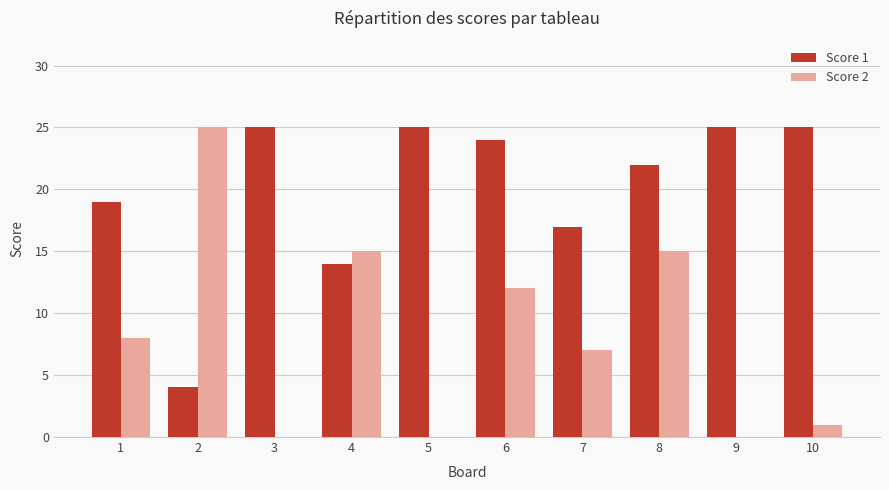

Reading left to right, extract all data points from this chart.

Score 1: 19	4	25	14	25	24	17	22	25	25
Score 2: 8	25	0	15	0	12	7	15	0	1